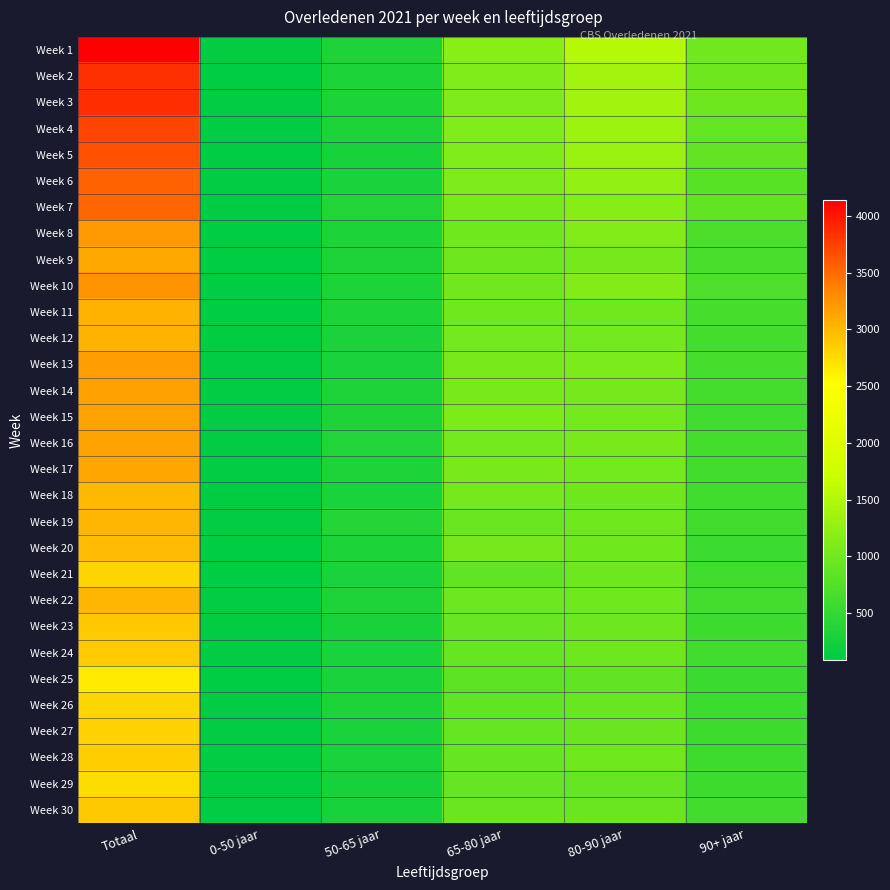

Reading left to right, transcribe all the data shown in this chart.

Week 1: Totaal=4142	0-50 jaar=104	50-65 jaar=325	65-80 jaar=1178	80-90 jaar=1532	90+ jaar=1003
Week 2: Totaal=3852	0-50 jaar=87	50-65 jaar=323	65-80 jaar=1111	80-90 jaar=1366	90+ jaar=965
Week 3: Totaal=3861	0-50 jaar=105	50-65 jaar=320	65-80 jaar=1087	80-90 jaar=1378	90+ jaar=971
Week 4: Totaal=3716	0-50 jaar=86	50-65 jaar=317	65-80 jaar=1106	80-90 jaar=1327	90+ jaar=880
Week 5: Totaal=3653	0-50 jaar=96	50-65 jaar=284	65-80 jaar=1101	80-90 jaar=1307	90+ jaar=865
Week 6: Totaal=3548	0-50 jaar=103	50-65 jaar=307	65-80 jaar=1097	80-90 jaar=1254	90+ jaar=787
Week 7: Totaal=3526	0-50 jaar=114	50-65 jaar=363	65-80 jaar=1038	80-90 jaar=1161	90+ jaar=850
Week 8: Totaal=3206	0-50 jaar=94	50-65 jaar=309	65-80 jaar=984	80-90 jaar=1124	90+ jaar=695
Week 9: Totaal=3105	0-50 jaar=90	50-65 jaar=326	65-80 jaar=969	80-90 jaar=1032	90+ jaar=688
Week 10: Totaal=3246	0-50 jaar=95	50-65 jaar=321	65-80 jaar=990	80-90 jaar=1123	90+ jaar=717
Week 11: Totaal=3042	0-50 jaar=100	50-65 jaar=314	65-80 jaar=985	80-90 jaar=1000	90+ jaar=643
Week 12: Totaal=3043	0-50 jaar=86	50-65 jaar=301	65-80 jaar=1008	80-90 jaar=1012	90+ jaar=636
Week 13: Totaal=3178	0-50 jaar=109	50-65 jaar=305	65-80 jaar=1041	80-90 jaar=1082	90+ jaar=641
Week 14: Totaal=3157	0-50 jaar=109	50-65 jaar=336	65-80 jaar=1047	80-90 jaar=1031	90+ jaar=634
Week 15: Totaal=3135	0-50 jaar=109	50-65 jaar=330	65-80 jaar=1076	80-90 jaar=1020	90+ jaar=600
Week 16: Totaal=3142	0-50 jaar=110	50-65 jaar=342	65-80 jaar=1019	80-90 jaar=1042	90+ jaar=629
Week 17: Totaal=3119	0-50 jaar=104	50-65 jaar=328	65-80 jaar=1046	80-90 jaar=1019	90+ jaar=622
Week 18: Totaal=2998	0-50 jaar=111	50-65 jaar=298	65-80 jaar=1023	80-90 jaar=972	90+ jaar=594
Week 19: Totaal=3012	0-50 jaar=117	50-65 jaar=376	65-80 jaar=935	80-90 jaar=974	90+ jaar=610
Week 20: Totaal=2984	0-50 jaar=100	50-65 jaar=313	65-80 jaar=1025	80-90 jaar=978	90+ jaar=568
Week 21: Totaal=2805	0-50 jaar=96	50-65 jaar=299	65-80 jaar=867	80-90 jaar=944	90+ jaar=599
Week 22: Totaal=3008	0-50 jaar=108	50-65 jaar=330	65-80 jaar=945	80-90 jaar=989	90+ jaar=636
Week 23: Totaal=2877	0-50 jaar=111	50-65 jaar=291	65-80 jaar=925	80-90 jaar=961	90+ jaar=589
Week 24: Totaal=2864	0-50 jaar=110	50-65 jaar=296	65-80 jaar=897	80-90 jaar=961	90+ jaar=600
Week 25: Totaal=2658	0-50 jaar=101	50-65 jaar=294	65-80 jaar=843	80-90 jaar=871	90+ jaar=549
Week 26: Totaal=2780	0-50 jaar=108	50-65 jaar=314	65-80 jaar=860	80-90 jaar=928	90+ jaar=570
Week 27: Totaal=2826	0-50 jaar=108	50-65 jaar=300	65-80 jaar=894	80-90 jaar=932	90+ jaar=592
Week 28: Totaal=2854	0-50 jaar=103	50-65 jaar=298	65-80 jaar=895	80-90 jaar=976	90+ jaar=582
Week 29: Totaal=2752	0-50 jaar=108	50-65 jaar=265	65-80 jaar=898	80-90 jaar=903	90+ jaar=578
Week 30: Totaal=2879	0-50 jaar=104	50-65 jaar=286	65-80 jaar=932	80-90 jaar=938	90+ jaar=619